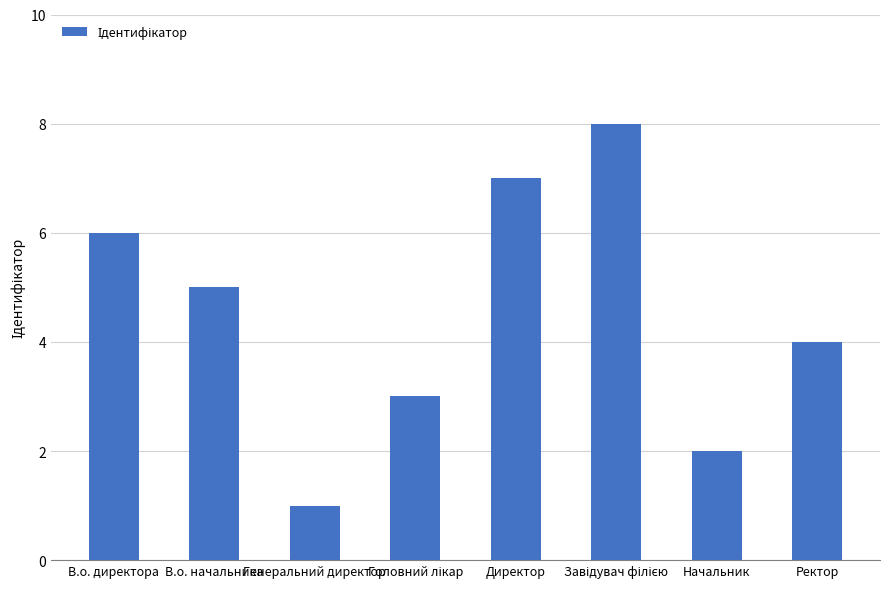

What is the sum of the values at Директор and В.о. директора?

13